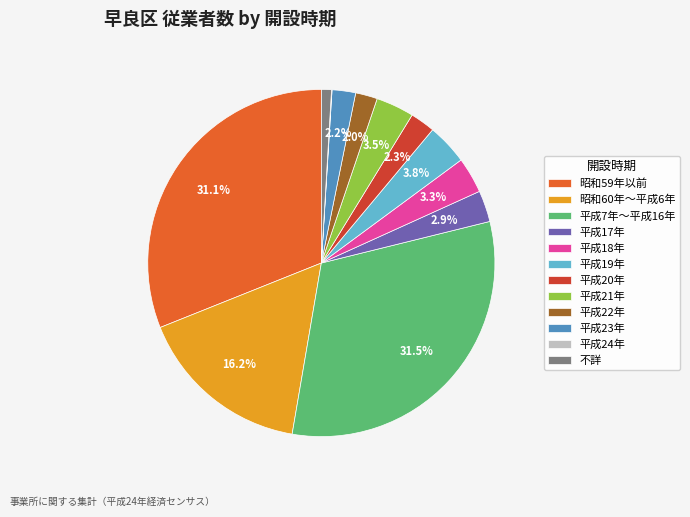

What percentage is NOT represented by 平成18年?

96.7%